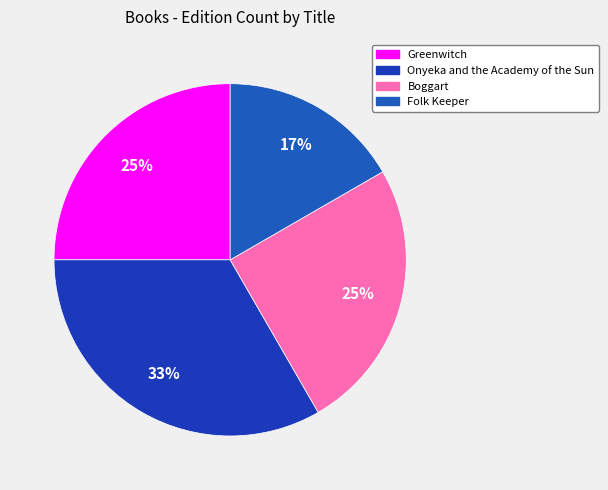

How many segments does this pie chart have?

4